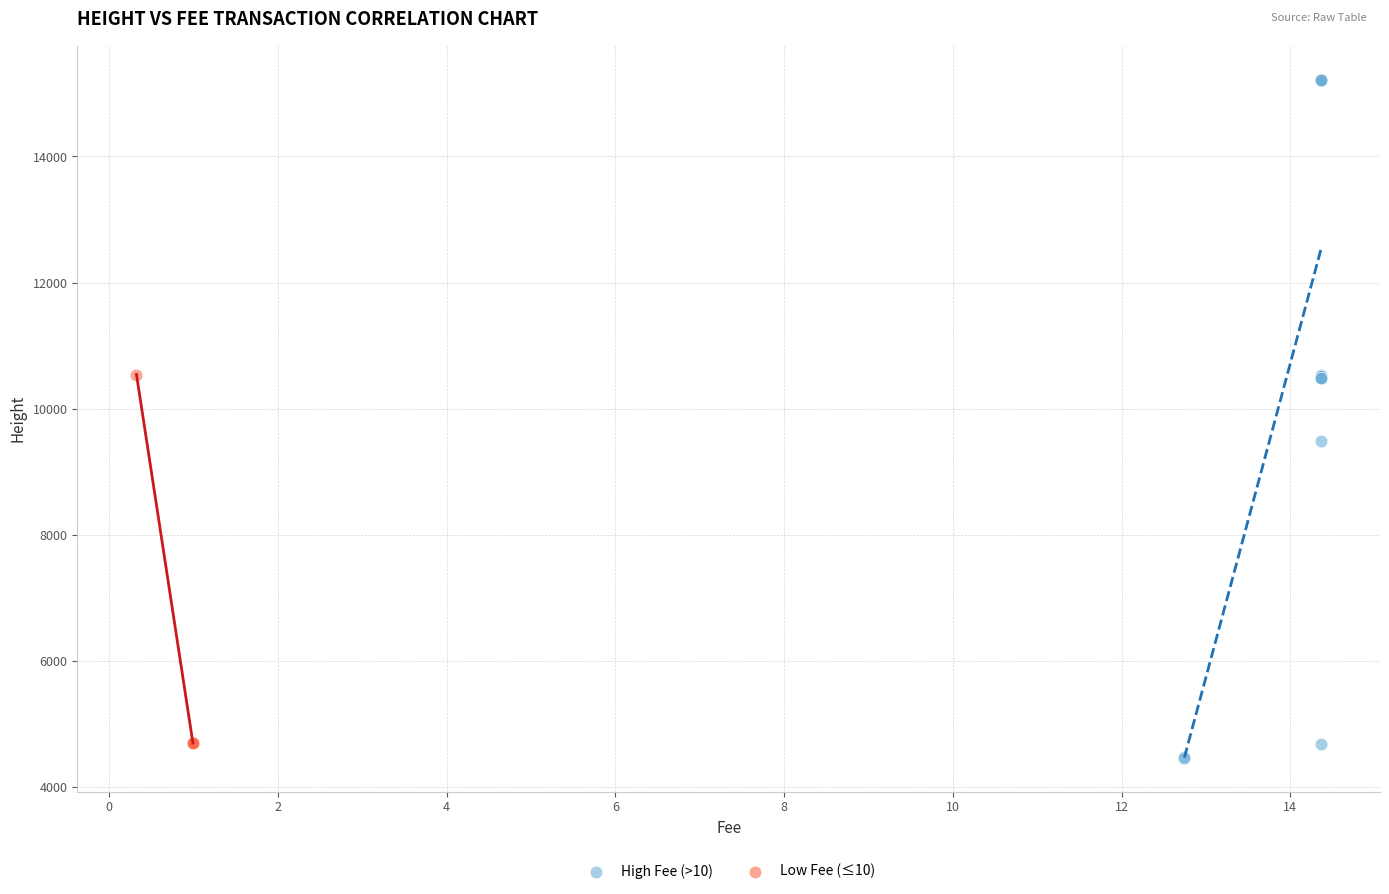

Which series contains the lowest Y value?

High Fee (>10)